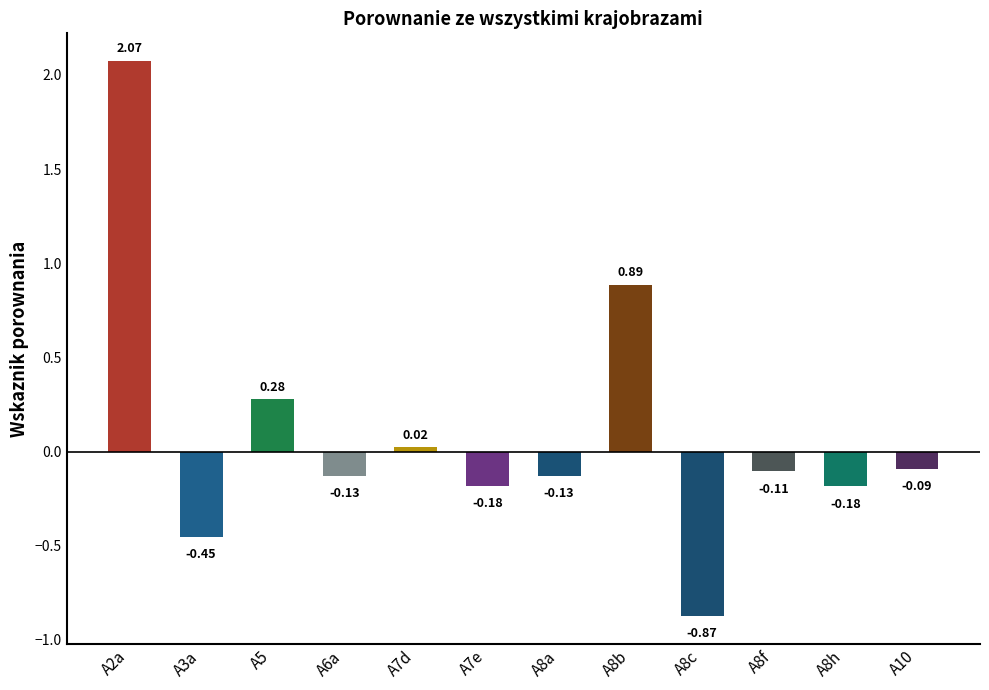

What is the label of the 10th bar from the left?

A8f